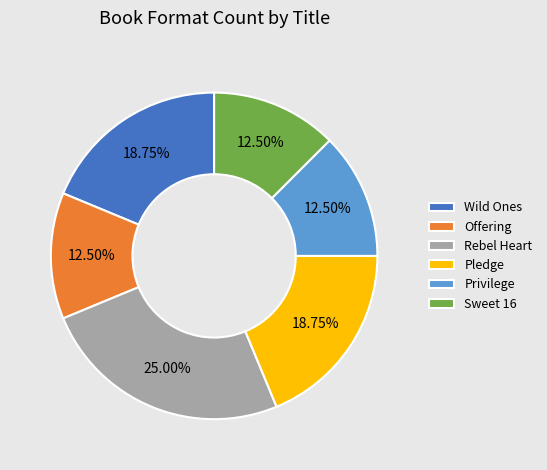

What is the largest slice in the pie chart?

Rebel Heart